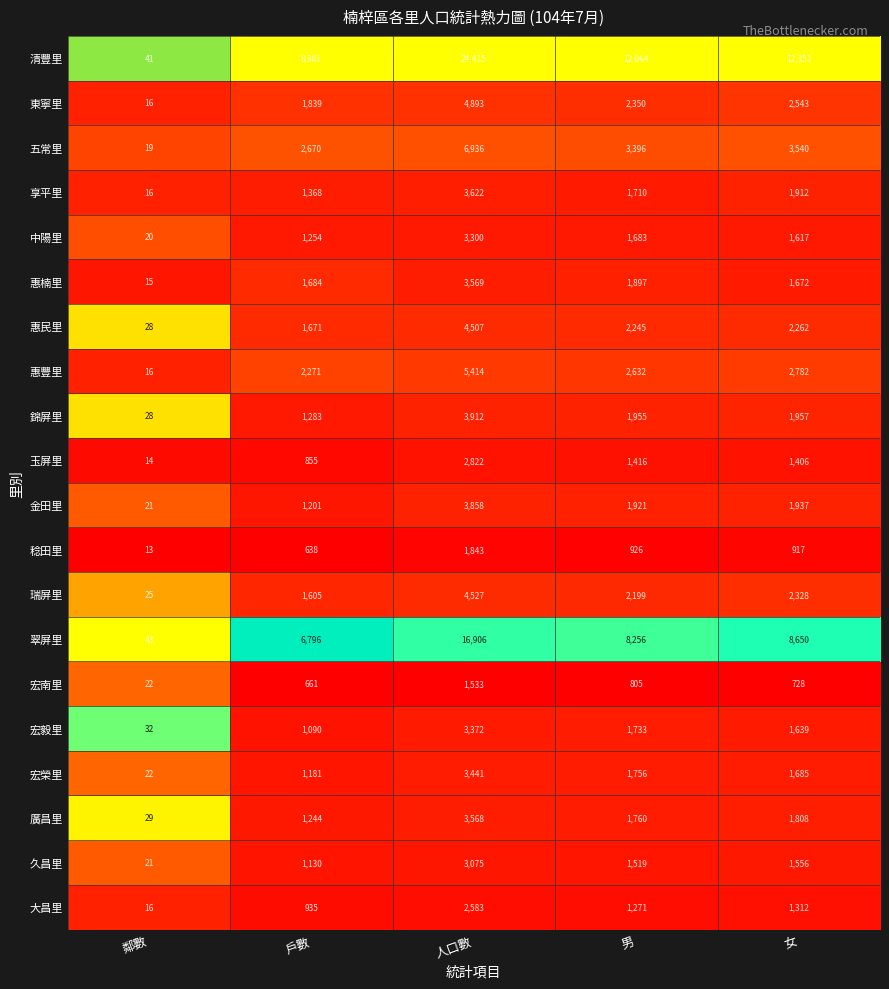

Read the 惠楠里 value at 人口數, to the nearest 50.

3550